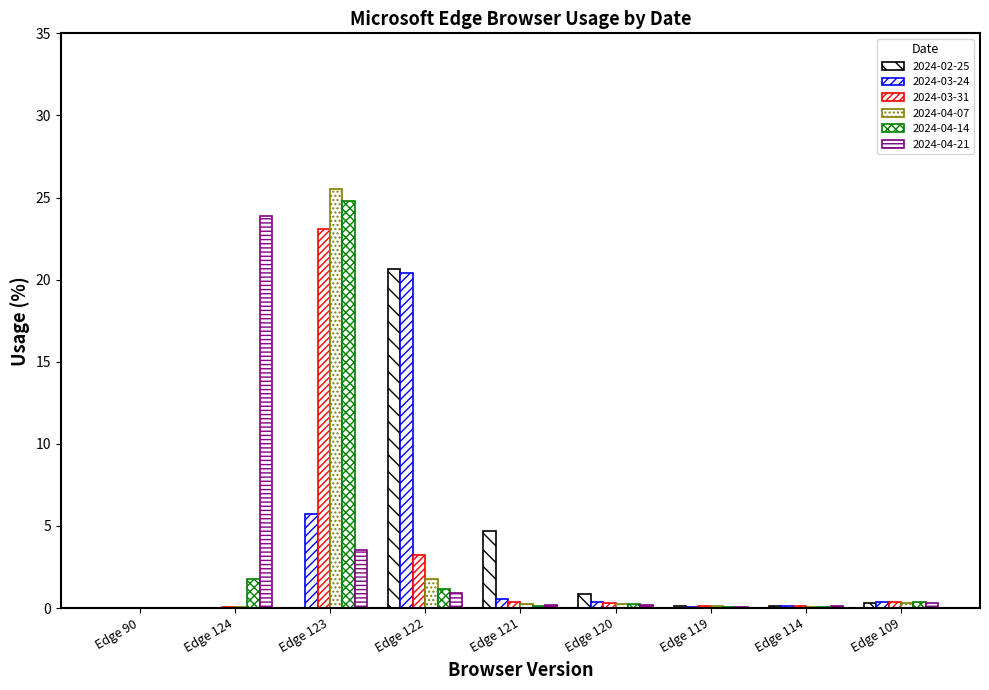

What is the label of the 8th bar from the left?

Edge 114